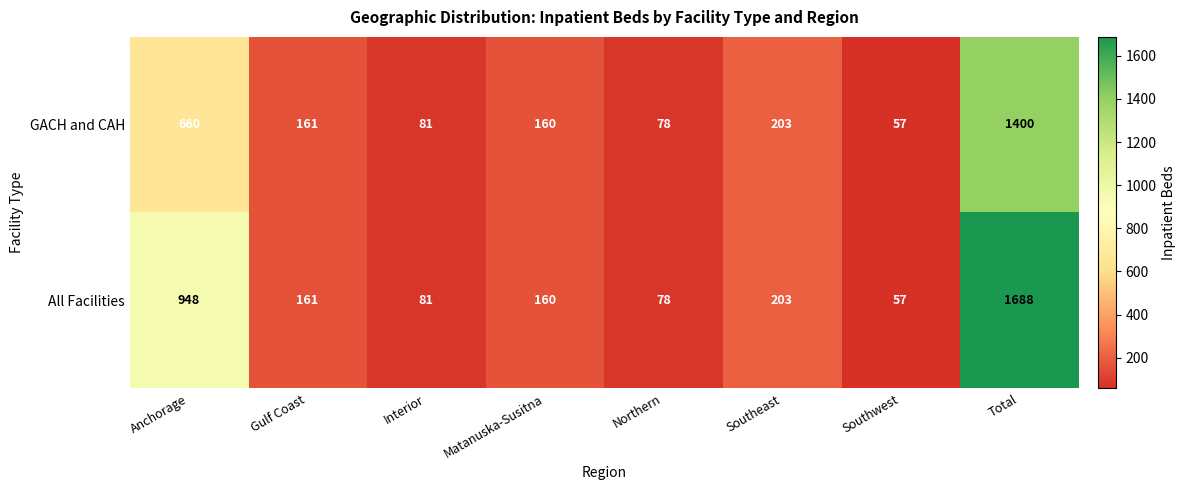

List the labels in order of All Facilities value, smallest first.

Southwest, Northern, Interior, Matanuska-Susitna, Gulf Coast, Southeast, Anchorage, Total